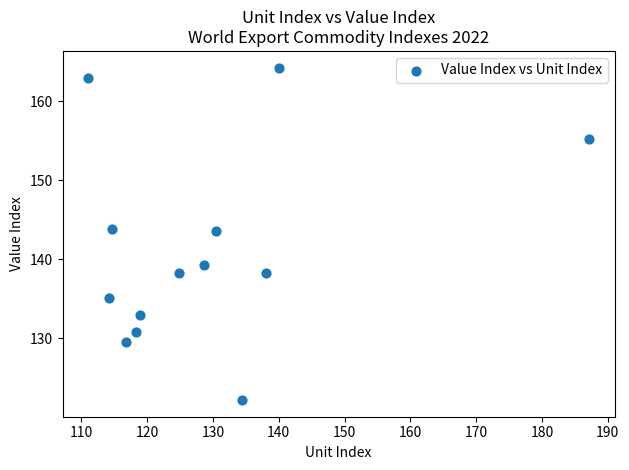

What is the range of X values (max minus min)?

76.3